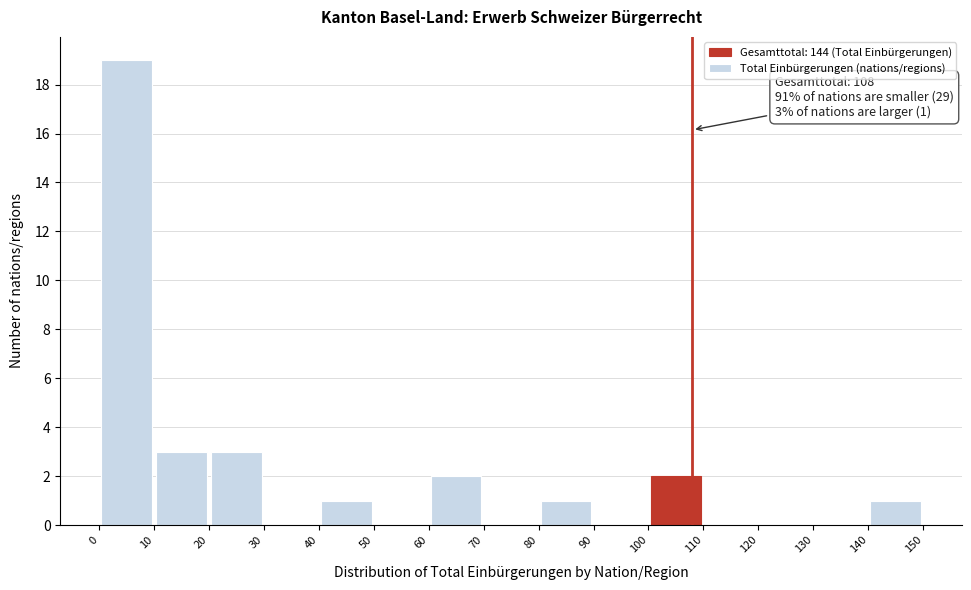

Which range on the x-axis has the tallest bar?

0 to 10